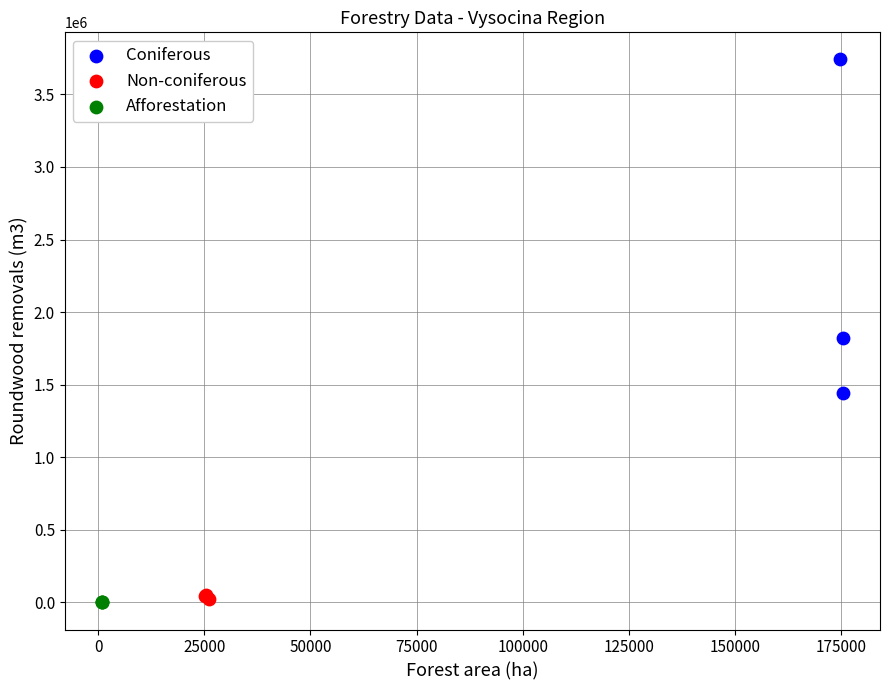

Which series contains the highest Y value?

Coniferous